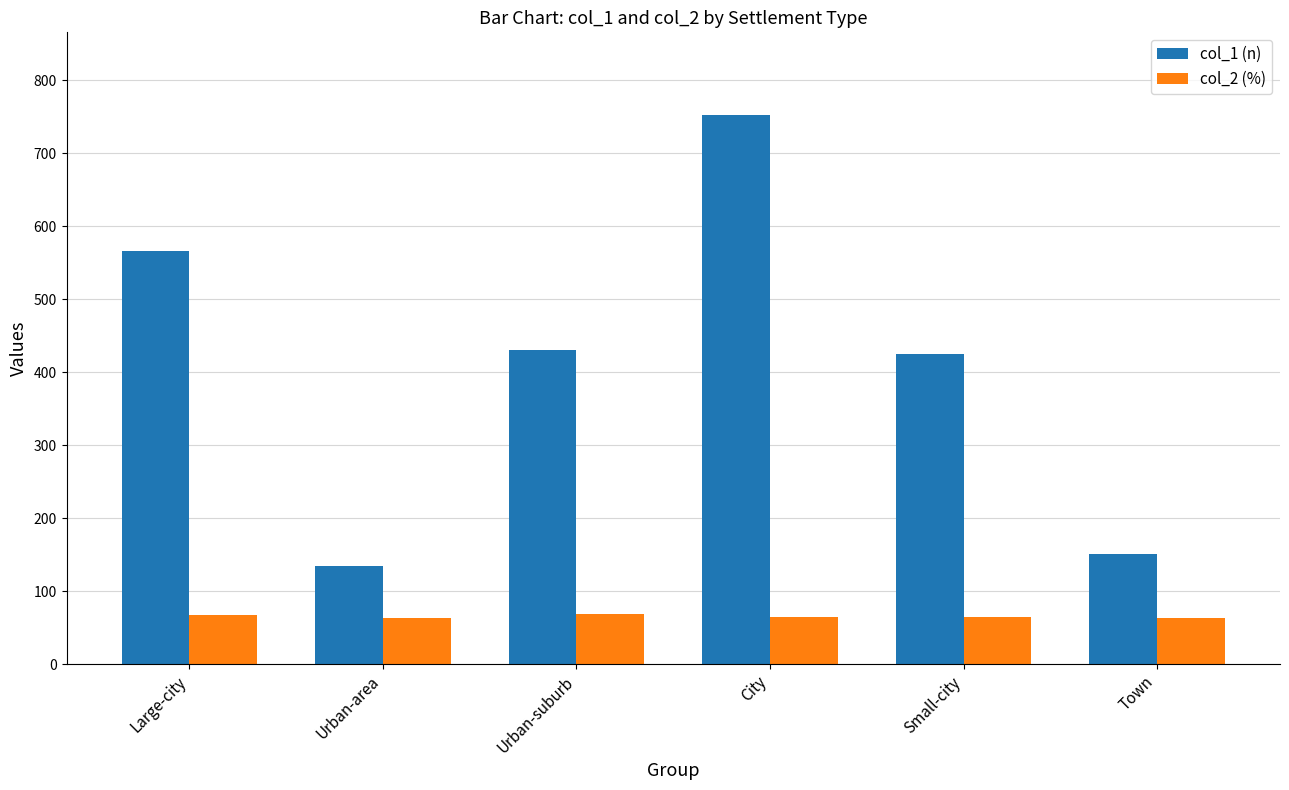

What are all the series names shown in the legend?

col_1 (n), col_2 (%)